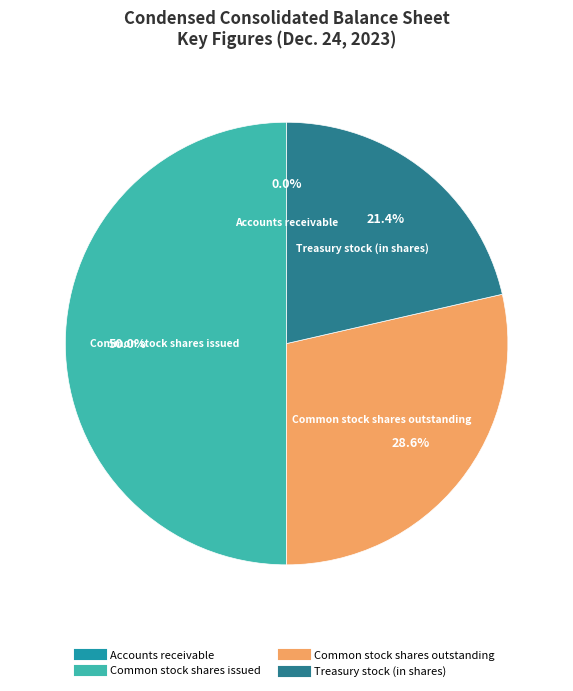

Which category has the biggest portion of the pie?

Common stock shares issued